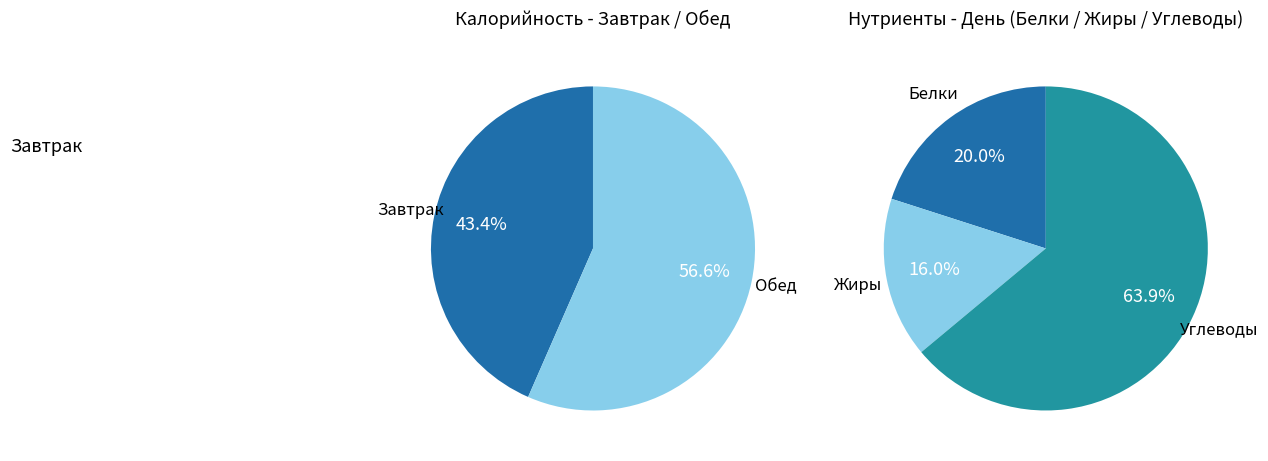

Between Обед and Завтрак, which is larger?

Обед